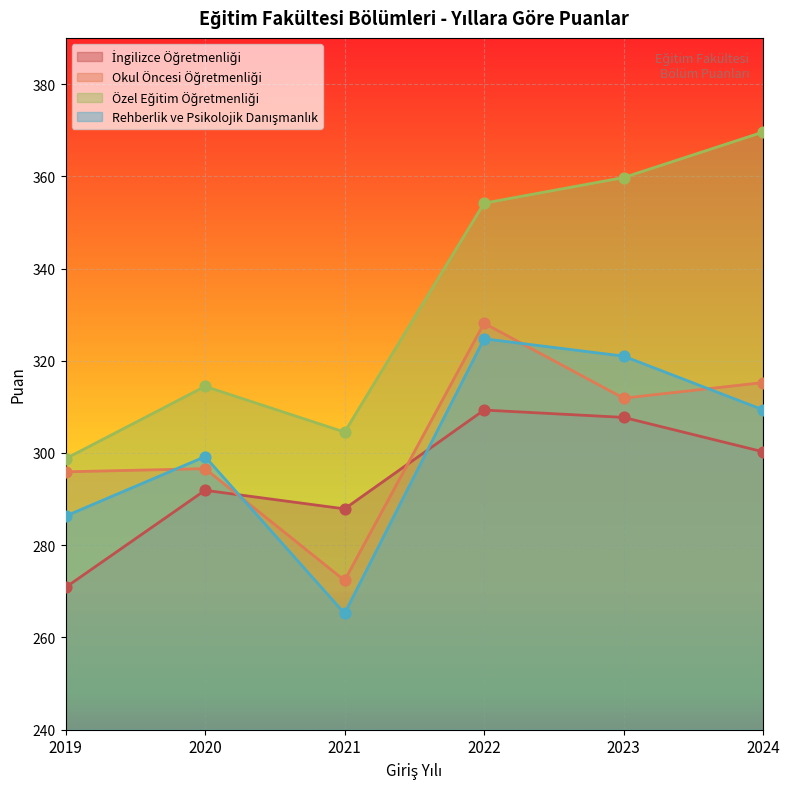

Is the value of İngilizce Öğretmenliği at 2023 greater than the value of Özel Eğitim Öğretmenliği at 2019?

Yes